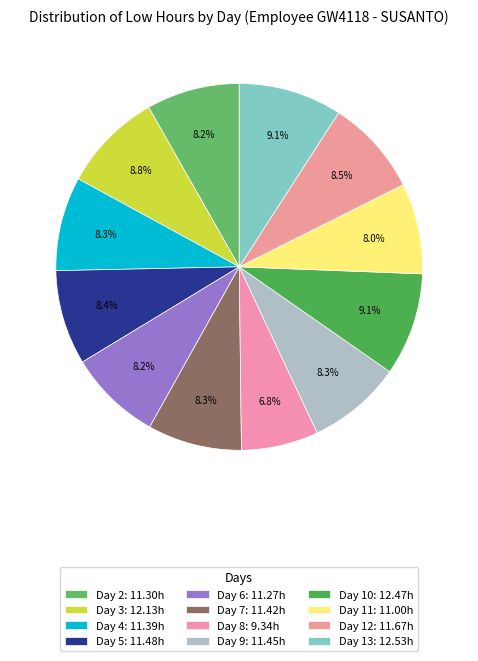

How many segments does this pie chart have?

12